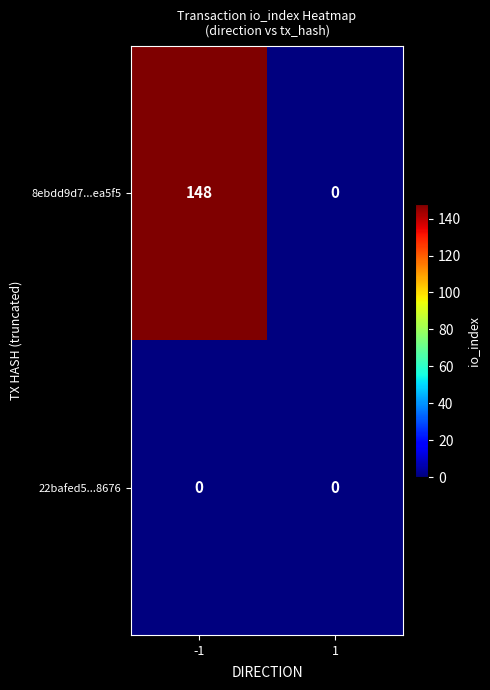

True or false: 8ebdd9d7...ea5f5 has a value of 39 at -1.

False